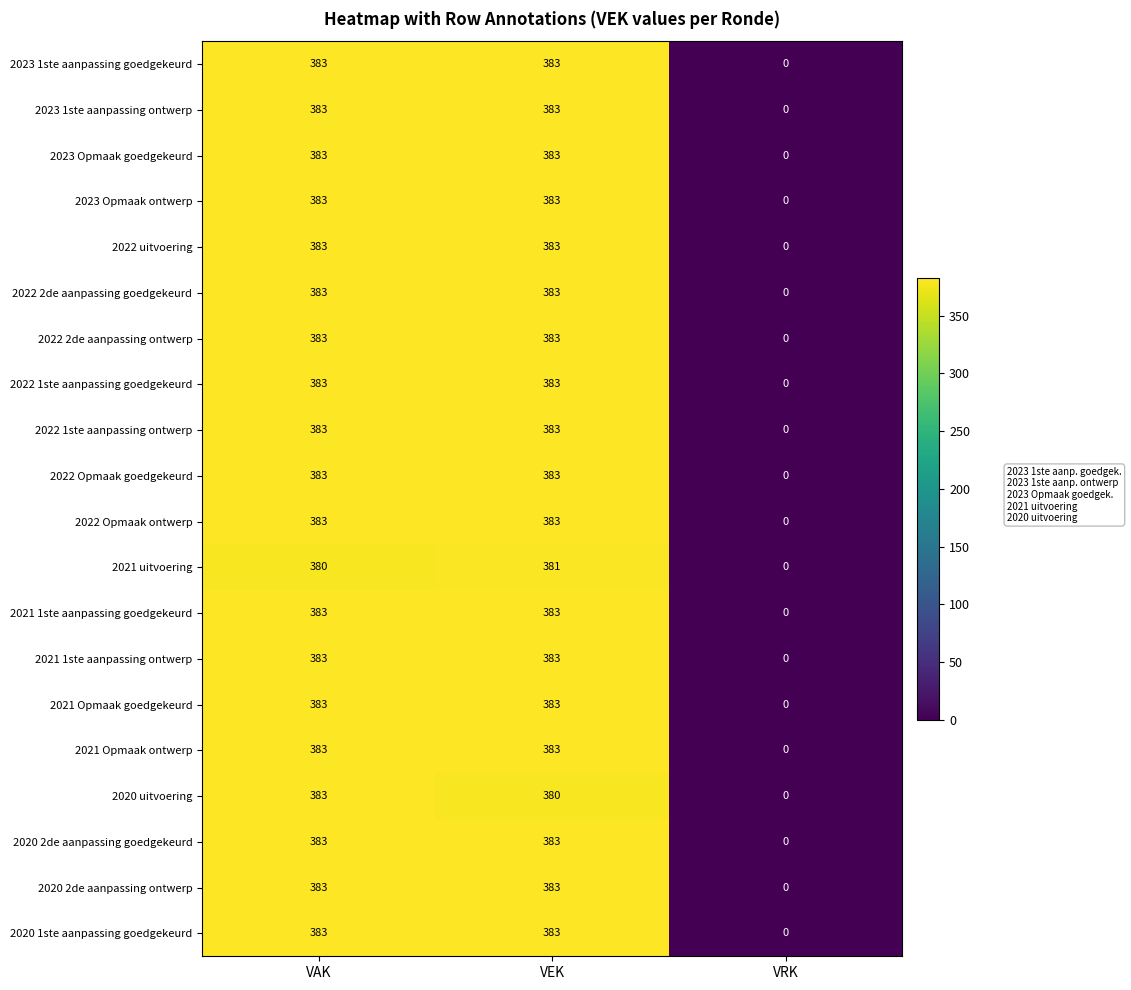

How many data points in 2021 Opmaak goedgekeurd are less than 383?

1